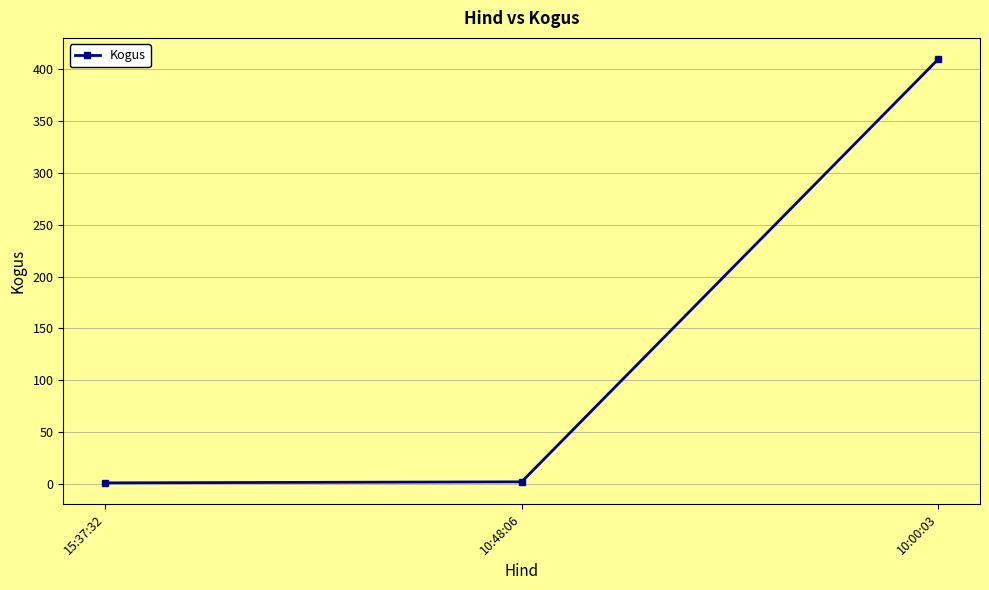

Is it true that the value at 10:00:03 is 735?

False